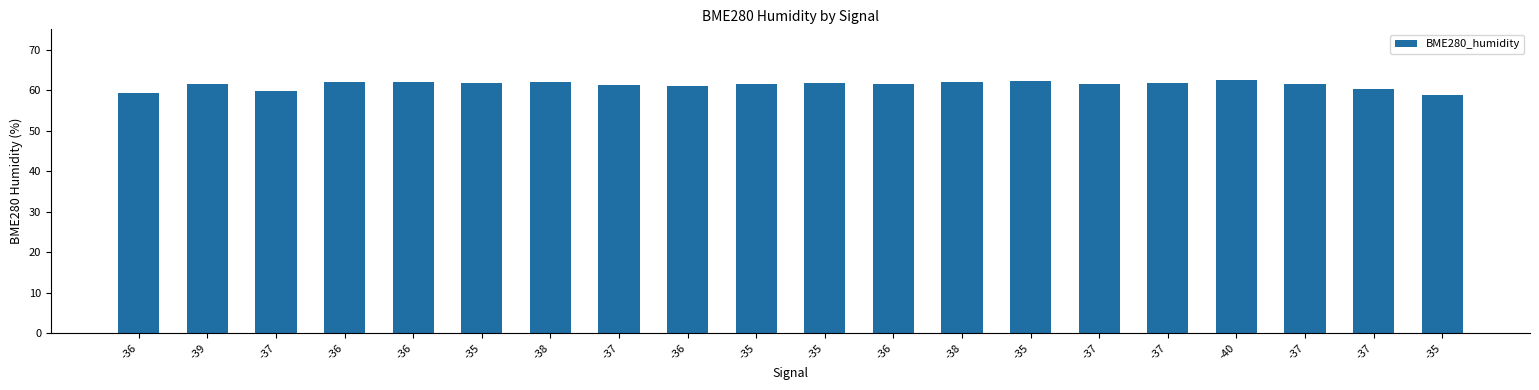

How many distinct data groups are displayed?

1